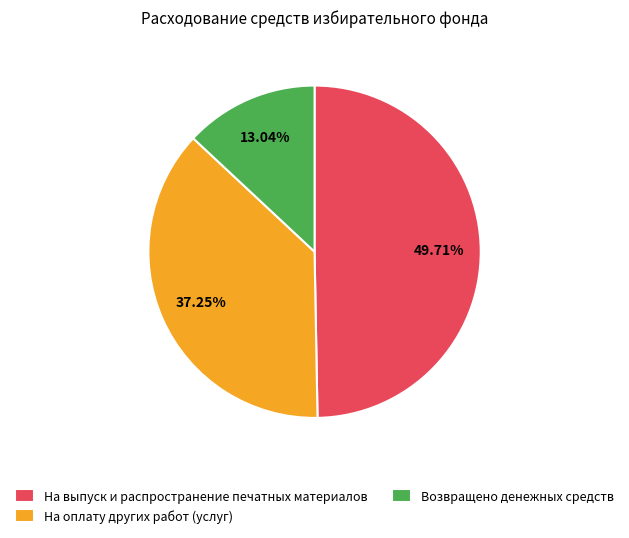

True or false: На оплату других работ (услуг) accounts for 37% of the total.

True